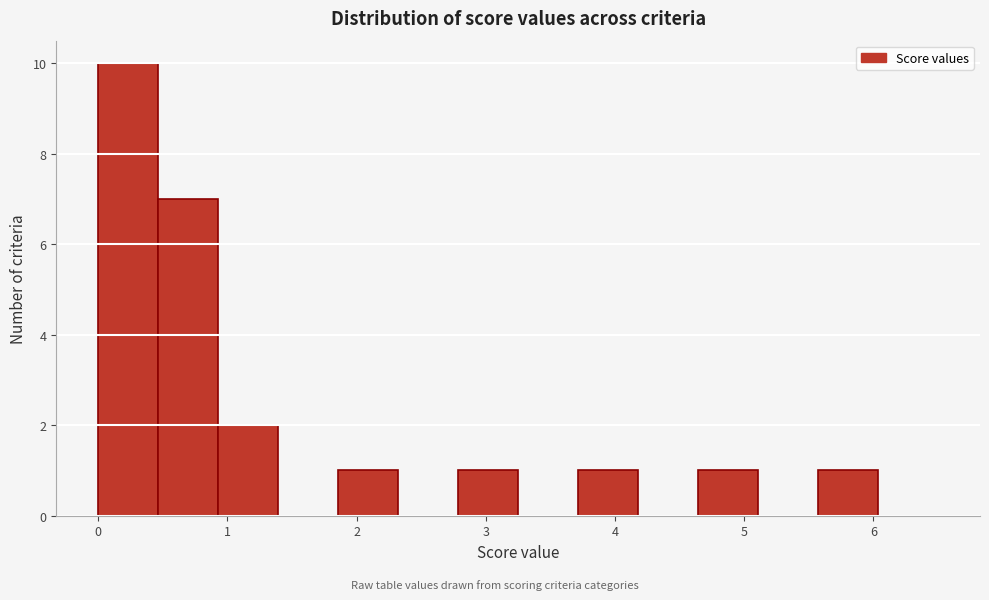

Reading left to right, transcribe this chart: for each bar, give the range it covers on the x-axis and its height. Neither the bar edges nor the heights are printed on the chart, so give them approximately, as read against the axes.

0.0 to 0.5: 10
0.5 to 0.9: 7
0.9 to 1.4: 2
1.4 to 1.9: 0
1.9 to 2.3: 1
2.3 to 2.8: 0
2.8 to 3.3: 1
3.3 to 3.7: 0
3.7 to 4.2: 1
4.2 to 4.6: 0
4.6 to 5.1: 1
5.1 to 5.6: 0
5.6 to 6.0: 1
6.0 to 6.5: 0